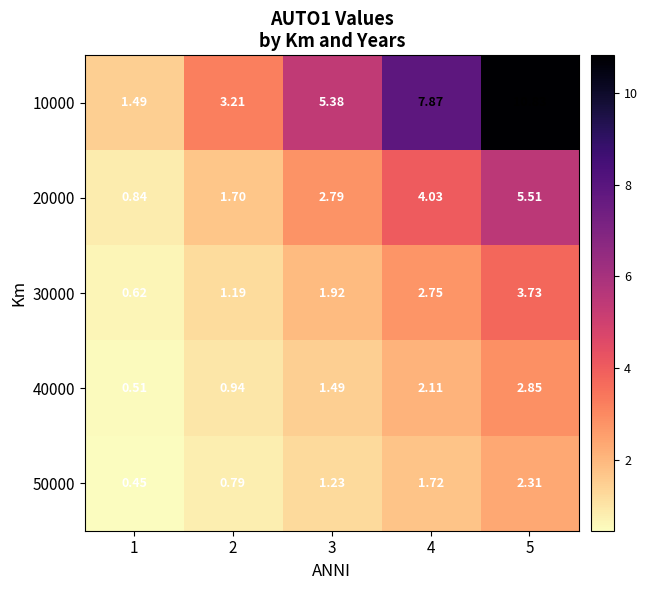

What is the total value across all series at 2?

7.8